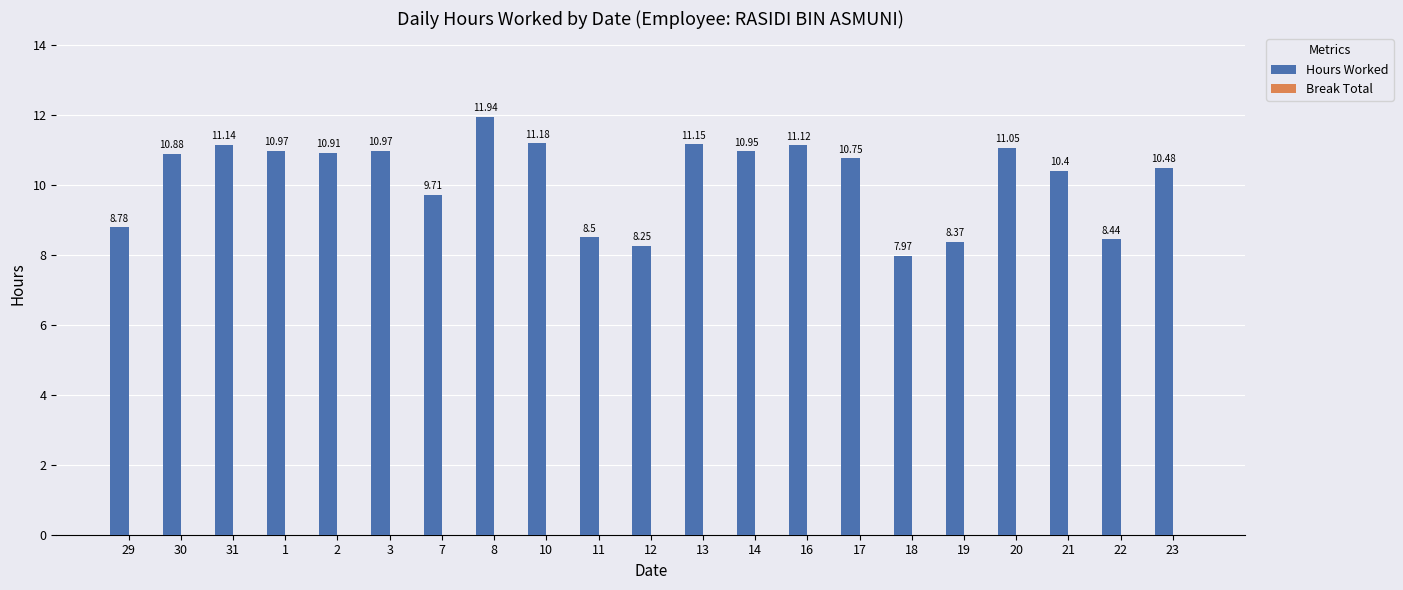

Approximately how many times larger is the value at 31 compared to 18?

1.4